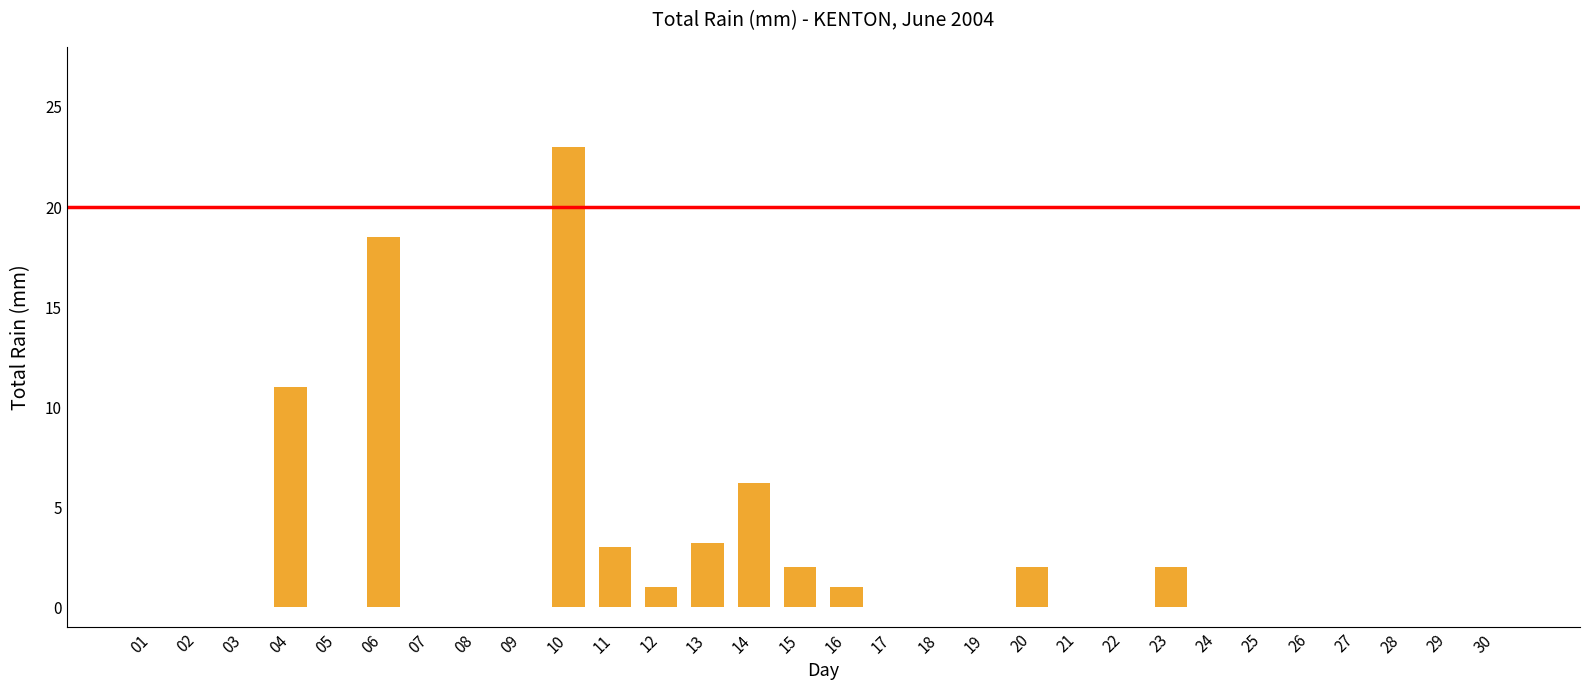

What is the maximum value shown in the chart?

23.0